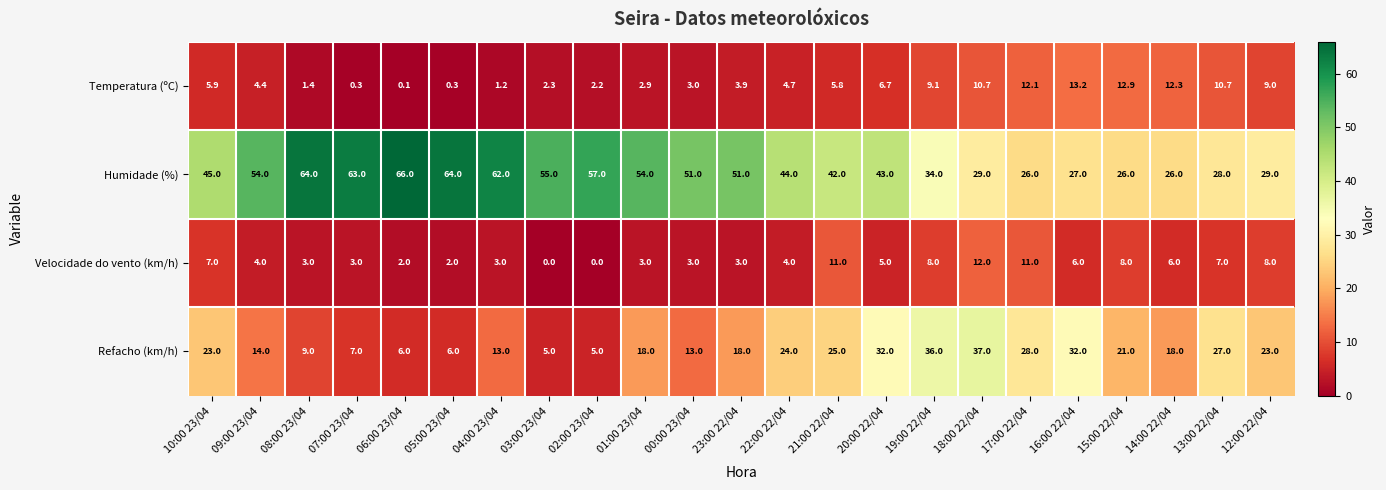

How many values in the Temperatura (ºC) series are below 4?

10